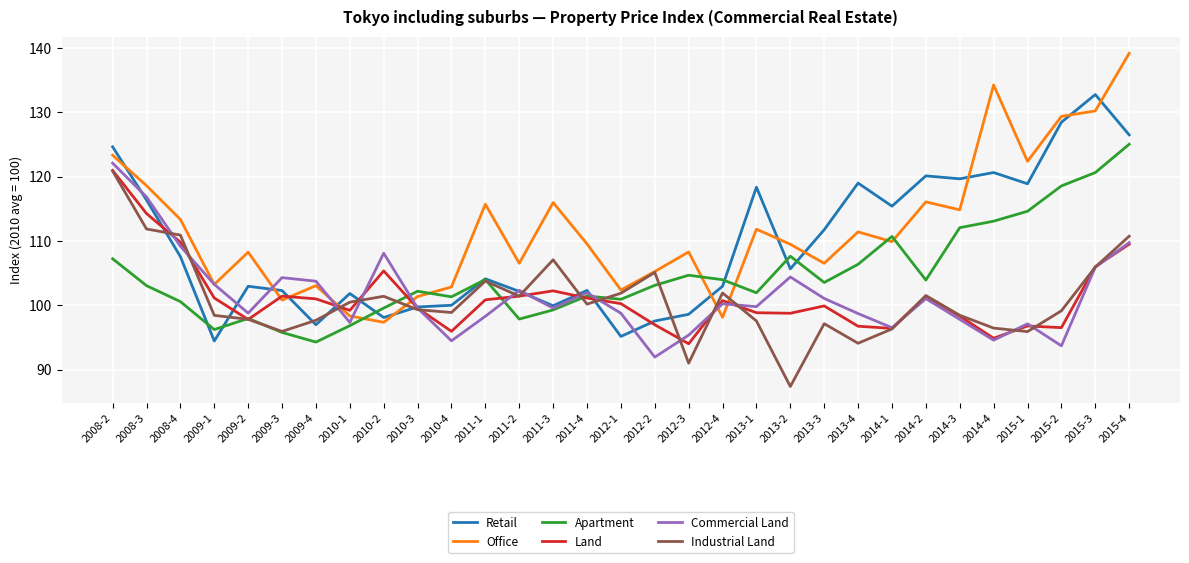

Which series has the largest range (max minus min)?

Office